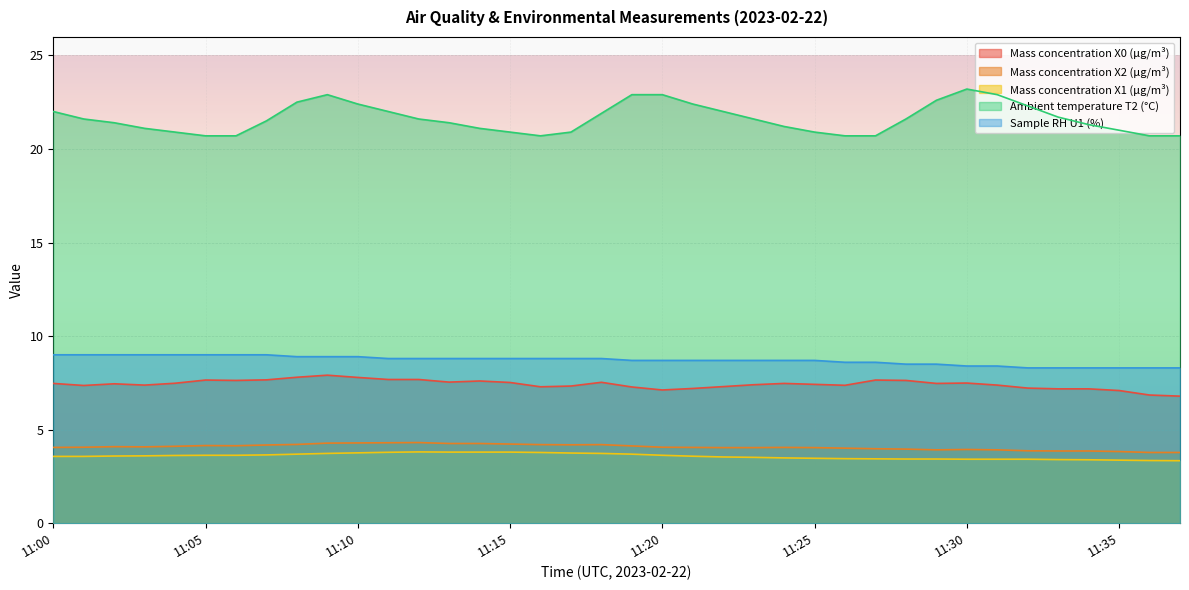

What is the difference between the highest and lowest values at 11:33?

18.3